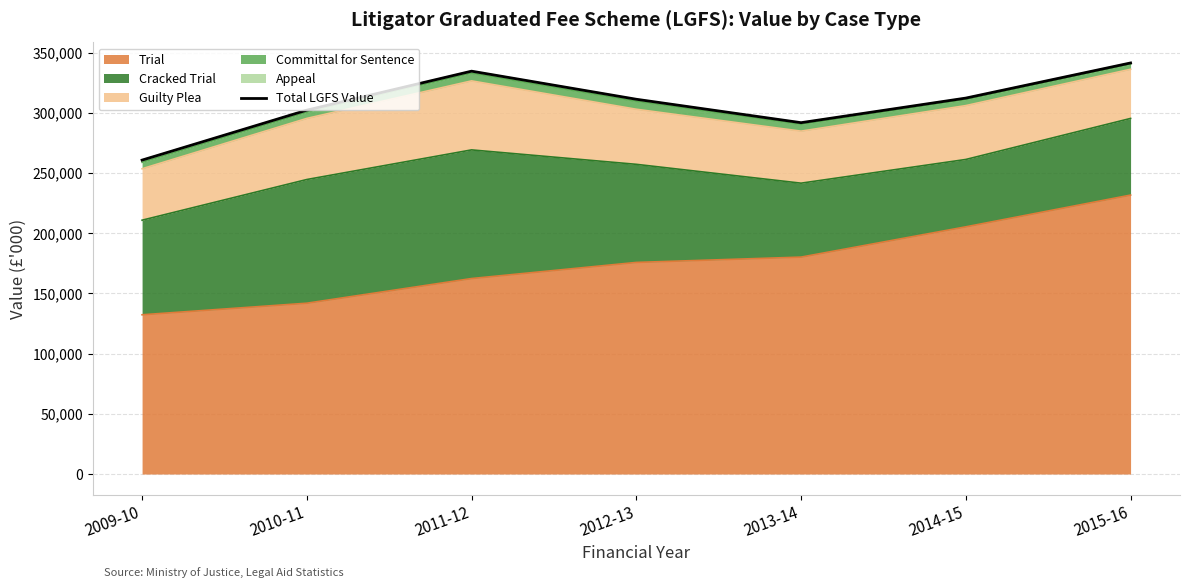

Which category has the lowest value across all series?

2009-10